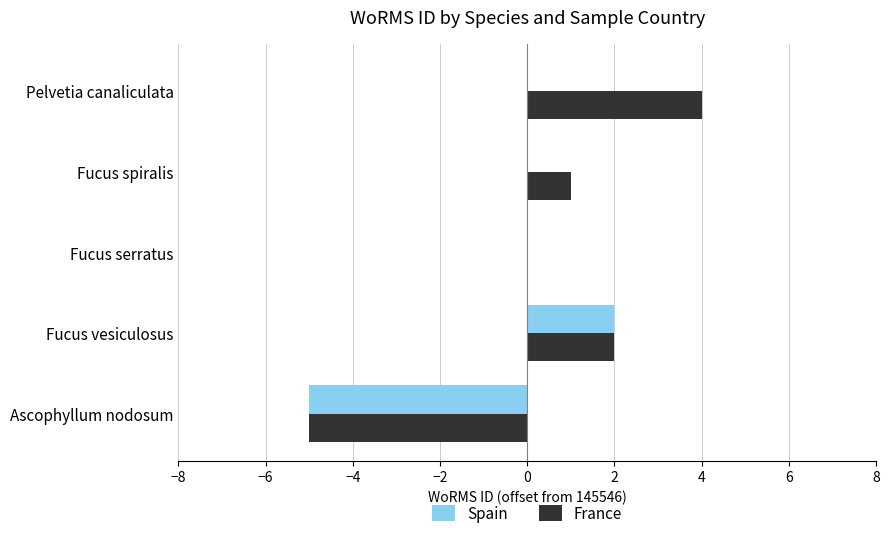

What value does the France series have at Pelvetia canaliculata?

4